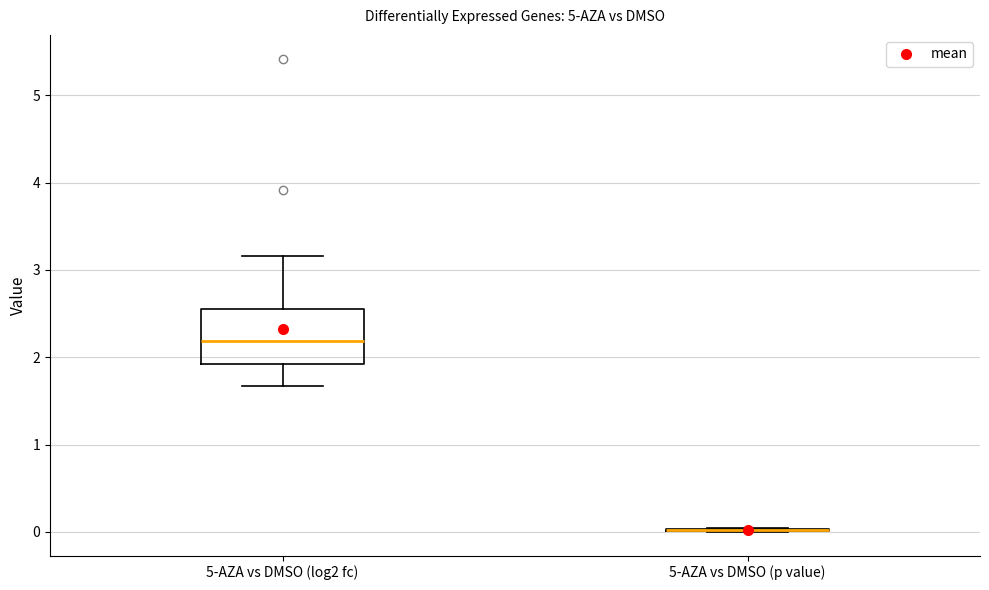

Reading left to right, read every box against the y-axis: the position of its median line, the range the box covers, and the ends of its whiskers. The values are not printed on the chart, so give them approximately, as read against the axis.

5-AZA vs DMSO (log2 fc): median 2.2, box 1.9 to 2.6, whiskers 1.7 to 3.2
5-AZA vs DMSO (p value): box collapsed to a line at 0.0, whiskers 0.0 to 0.0